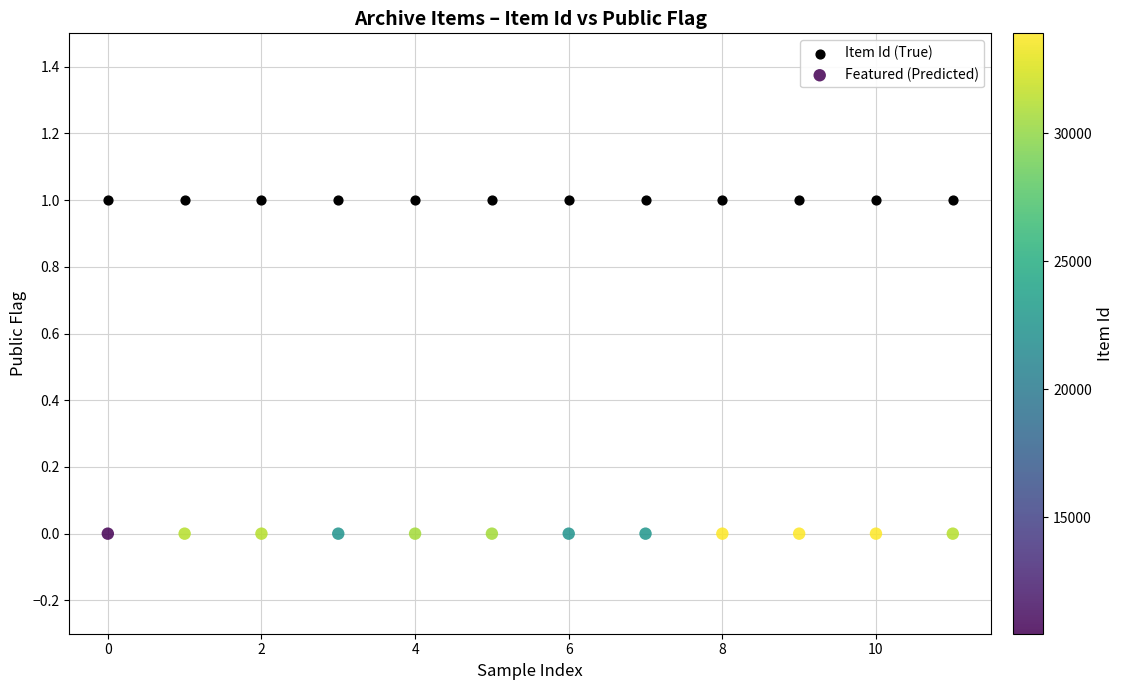

Which series reaches the minimum Y coordinate?

Featured (Predicted)